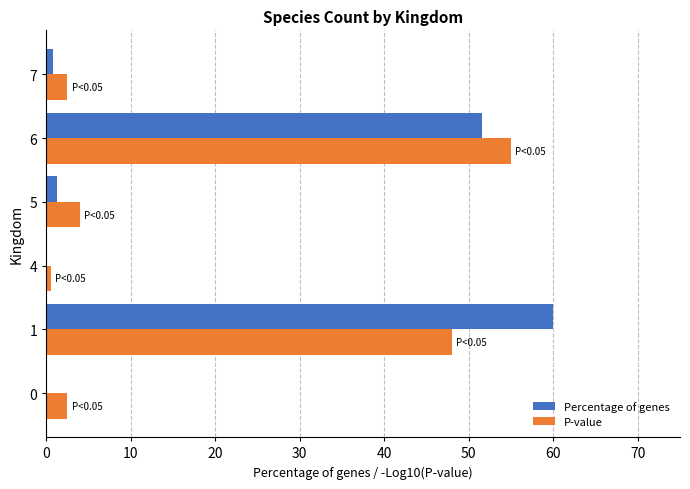

What is the sum of all P-value values?

112.5